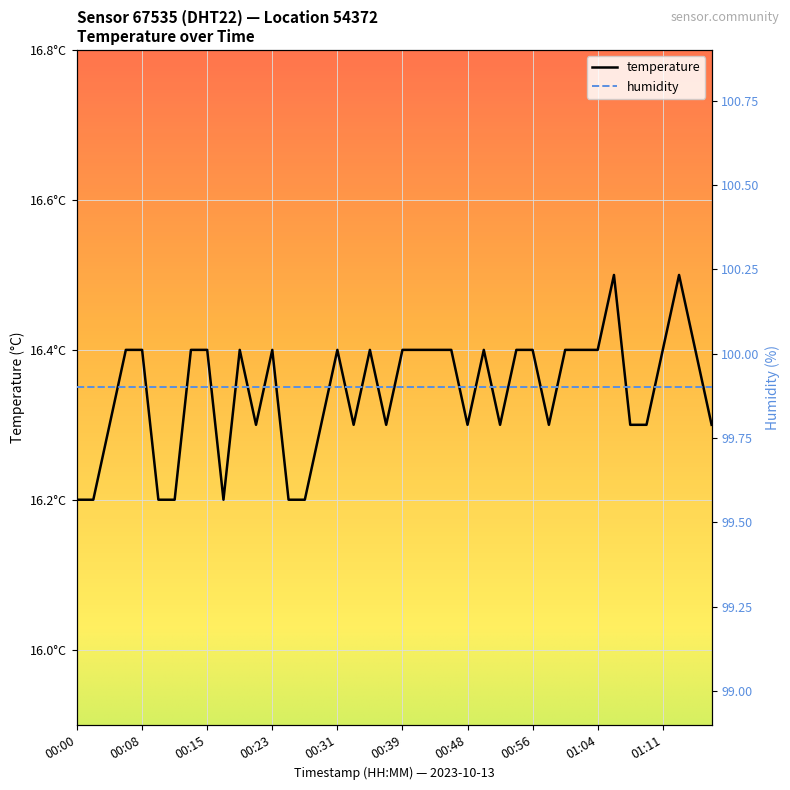

How many interior local valleys (lower than both neighbors) does the data have?

7